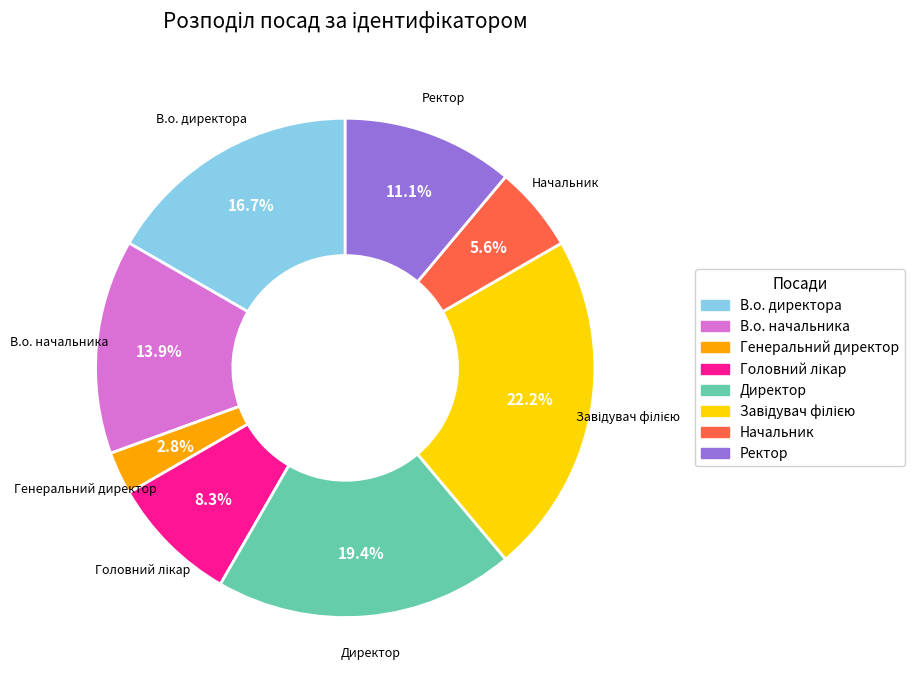

True or false: Директор accounts for 30% of the total.

False